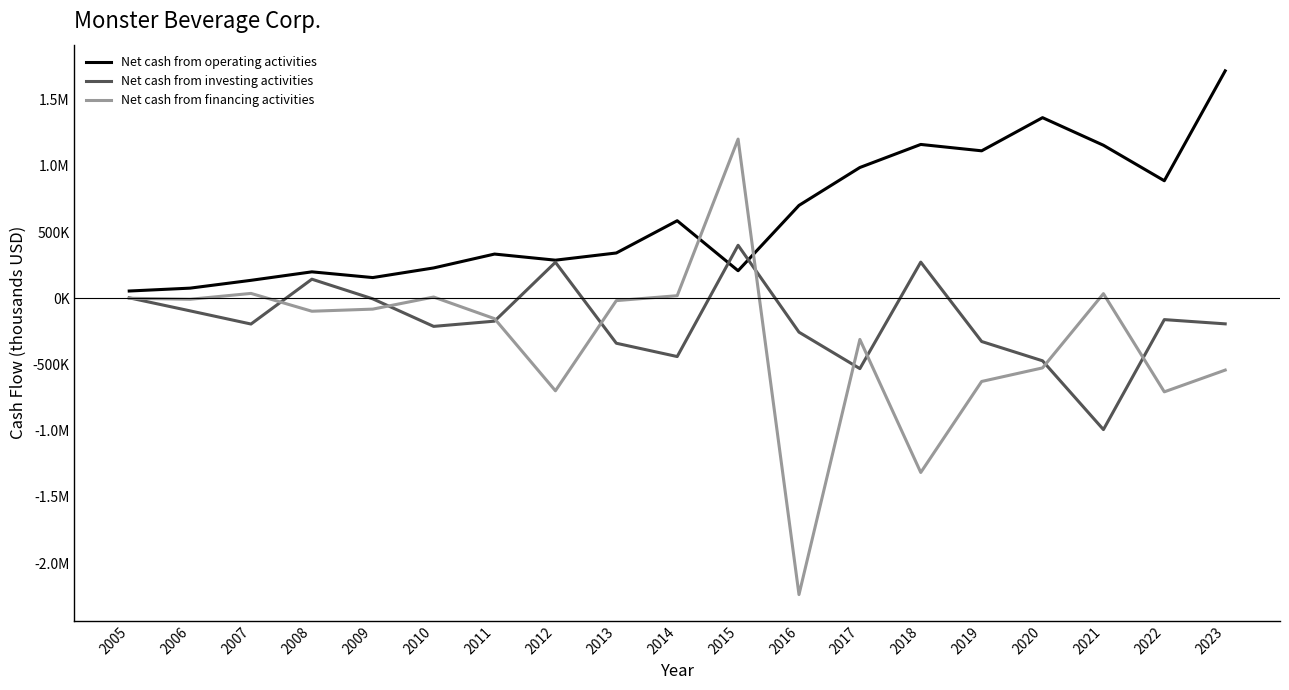

Reading left to right, list all the values displayed in this chart.

Net cash from operating activities: 54649	76414	135451	199496	156192	229044	333827	287676	342033	585567	207986	701355	987731	1161881	1113762	1364163	1155741	887699	1717753
Net cash from investing activities: 3216	-95231	-194727	143982	-4469	-212510	-173027	271849	-339808	-440403	400066	-256193	-531541	272956	-326724	-472487	-992022	-161367	-193395
Net cash from financing activities: 113	-7708	36587	-98046	-82079	9238	-154192	-699075	-17886	19298	1202348	-2238391	-311135	-1316111	-628506	-526068	34821	-706938	-542599